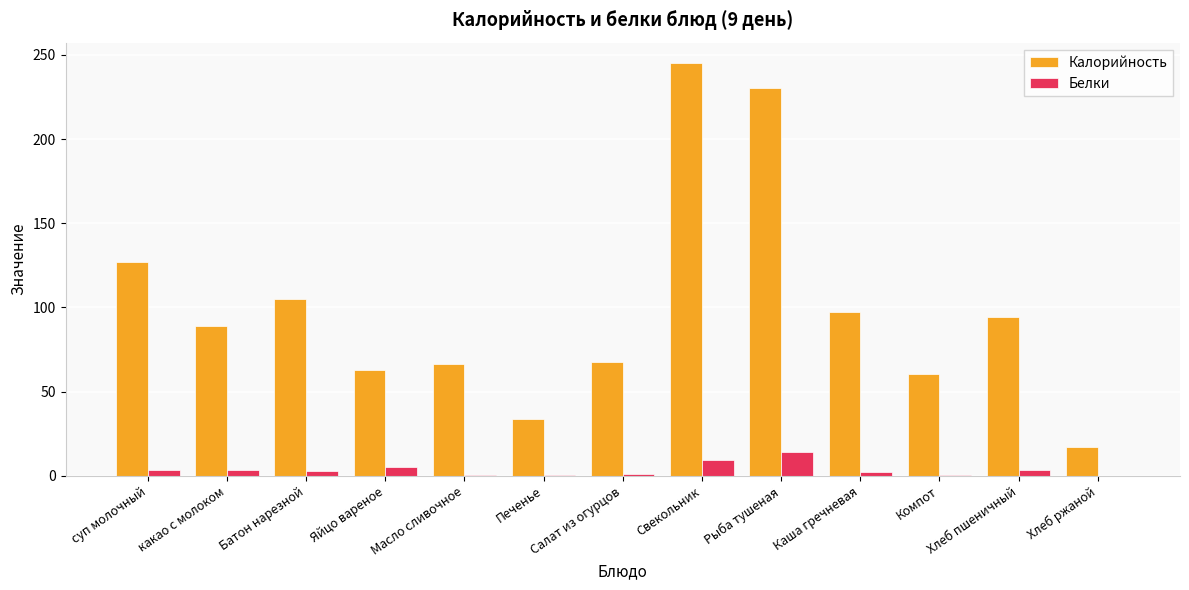

Between Печенье and Компот, which series saw the biggest shift?

Калорийность